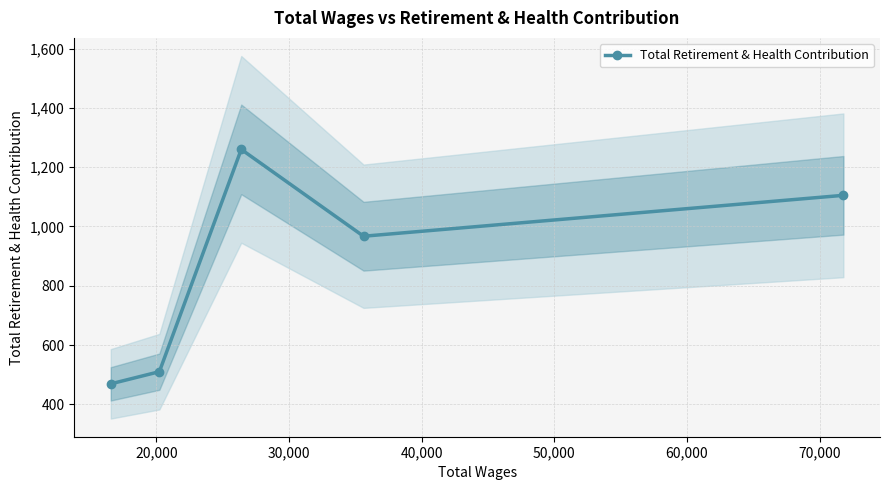

What is the value of the Total Retirement & Health Contribution point at the 1st from the left?

469